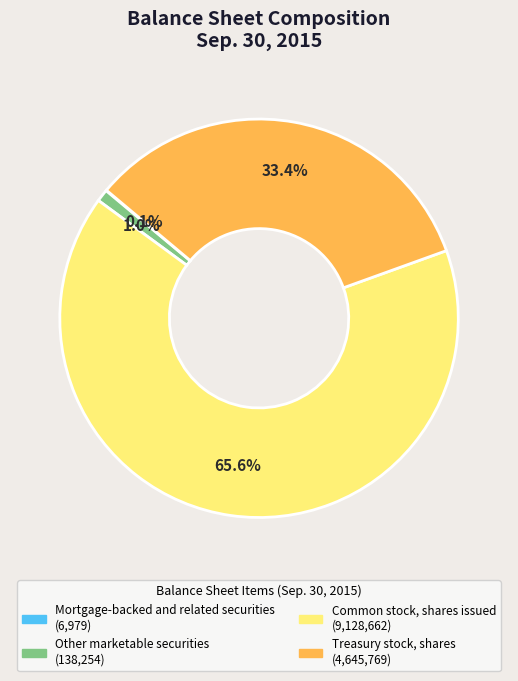

Combined, what portion of the pie is Other marketable securities and Treasury stock, shares?

34.4%